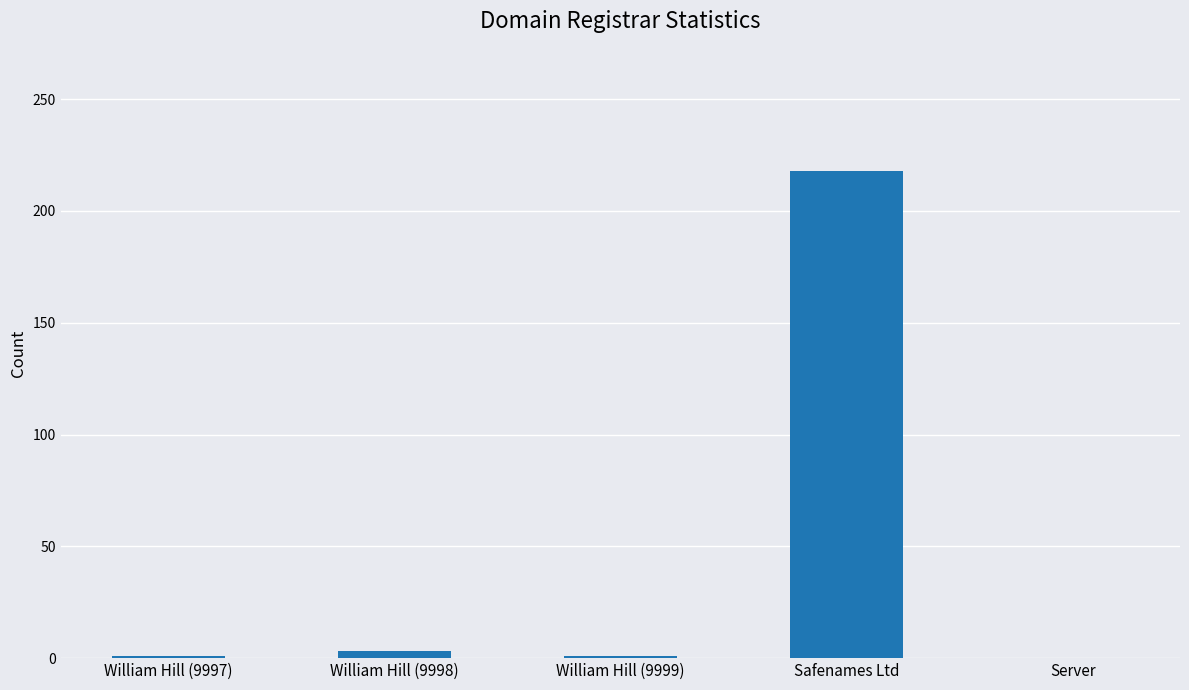

What is the maximum value shown in the chart?

218